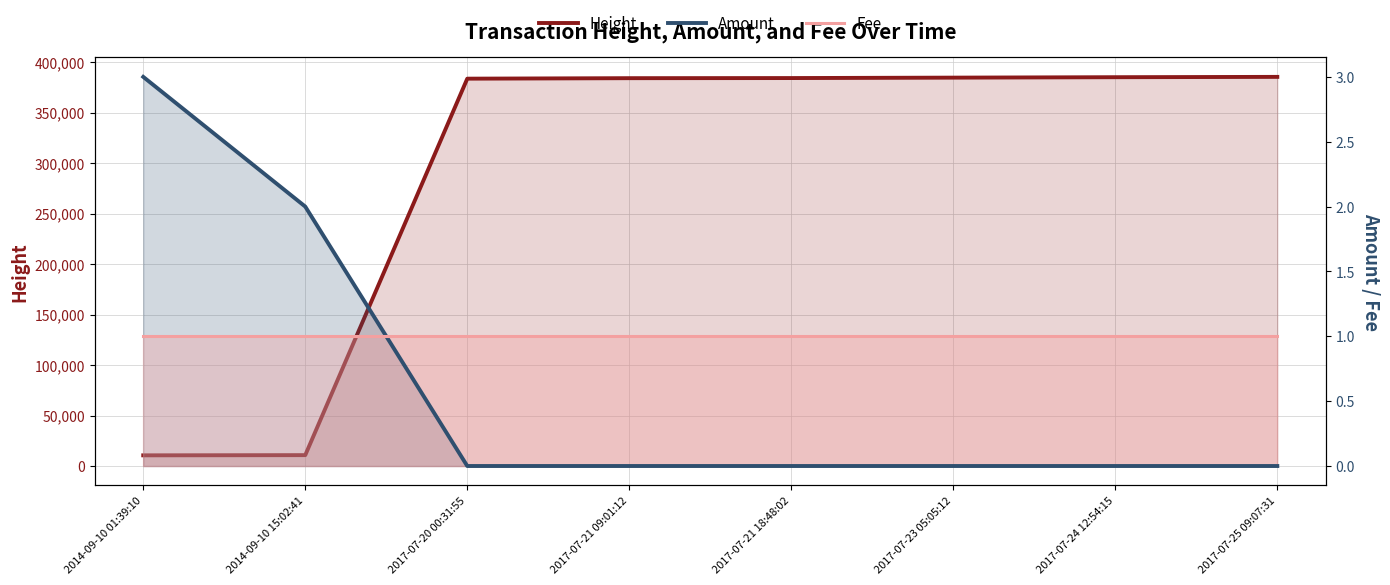

Where is Amount nearest to the value 1?

2014-09-10 15:02:41